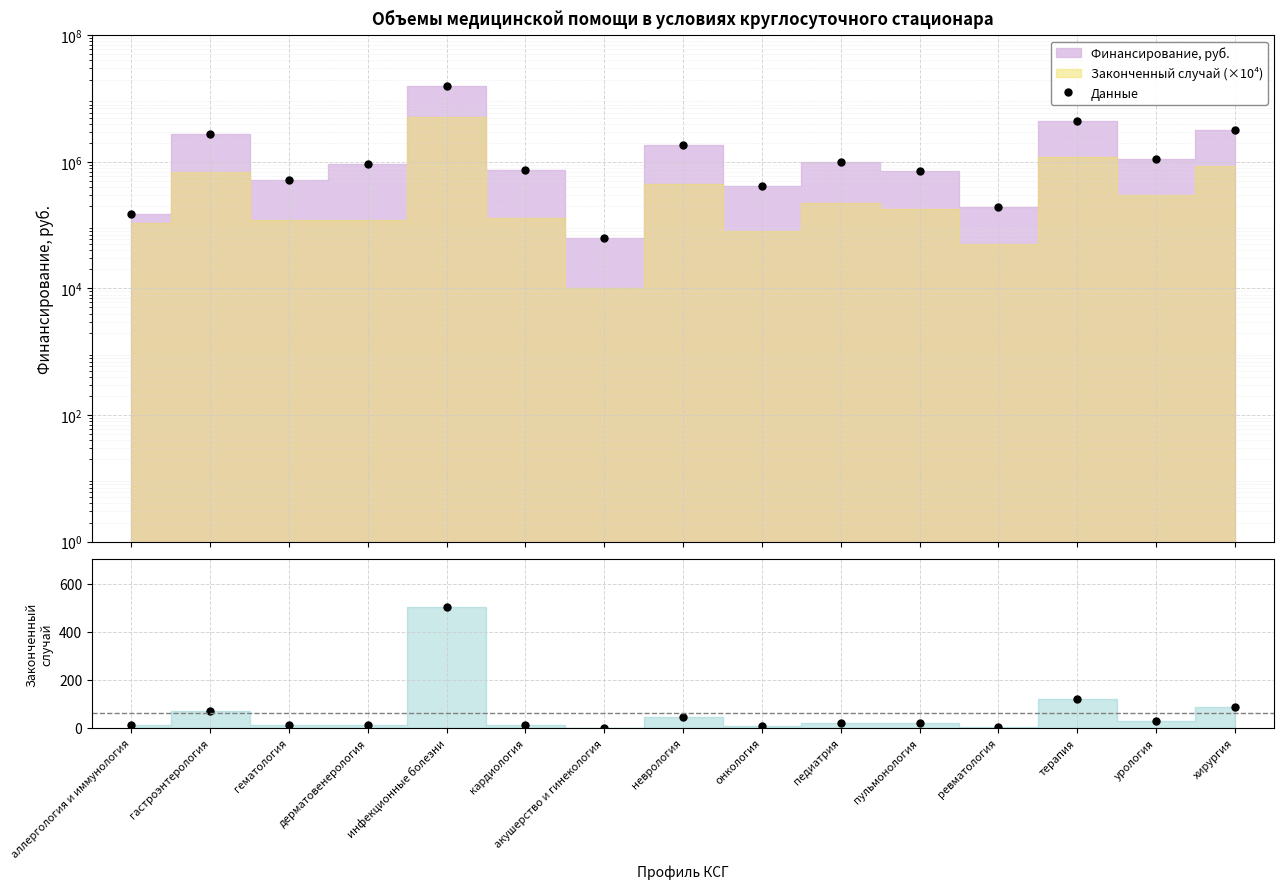

What position from the left is хирургия?

15